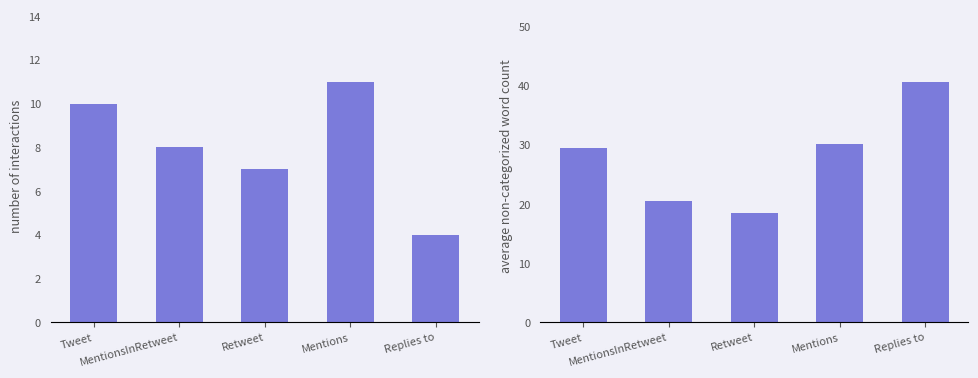

At which category is the sum across all series the highest?

Replies to